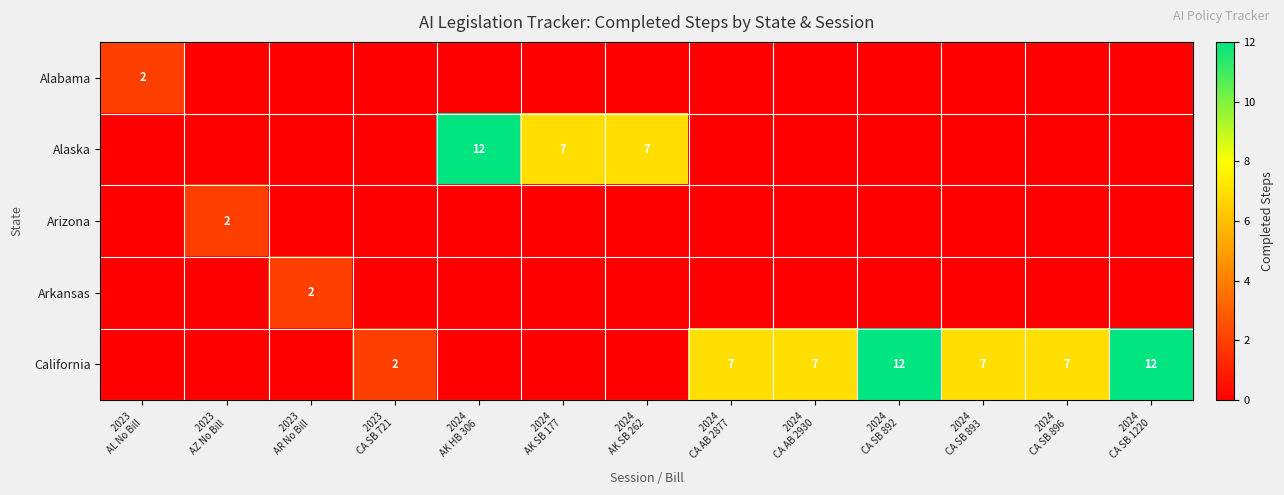

What is the highest value of the Alaska series?

12